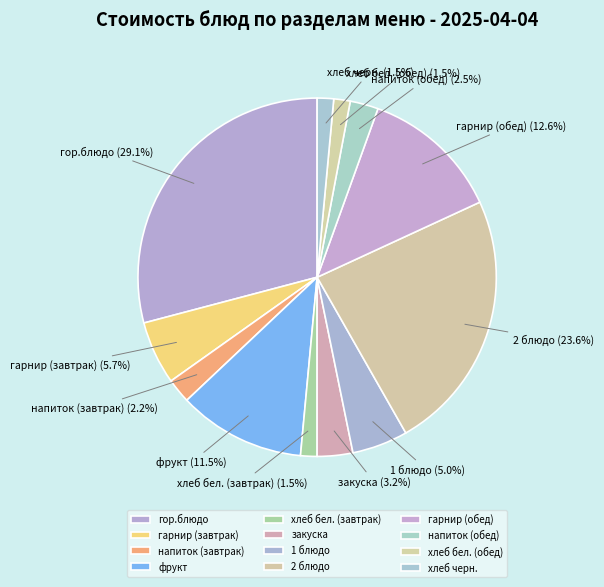

Is there a majority slice in this chart?

No